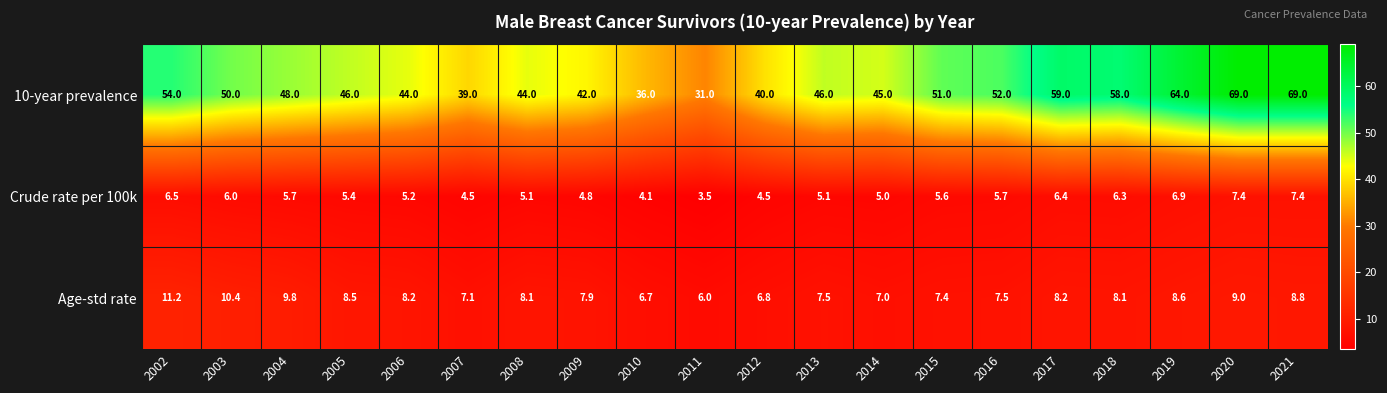

Which series has the largest total across all categories?

10-year prevalence